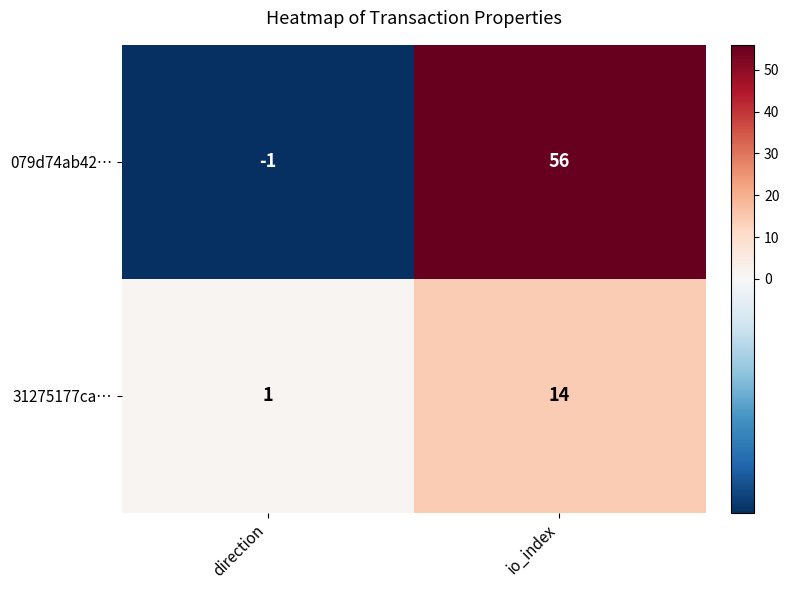

At which label is 31275177ca… closest to 7?

direction